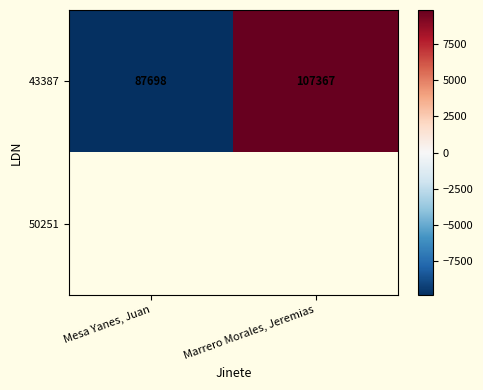

True or false: 43387 has a value of 107367.0 at Marrero Morales, Jeremias.

True